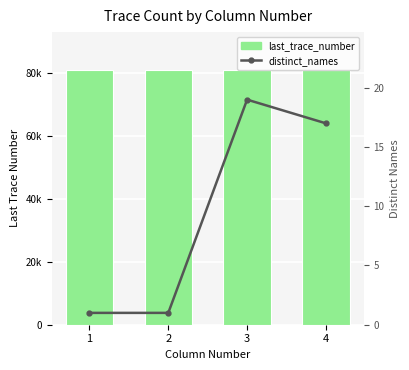

Rank the series at 1 from lowest to highest value.

distinct_names, last_trace_number